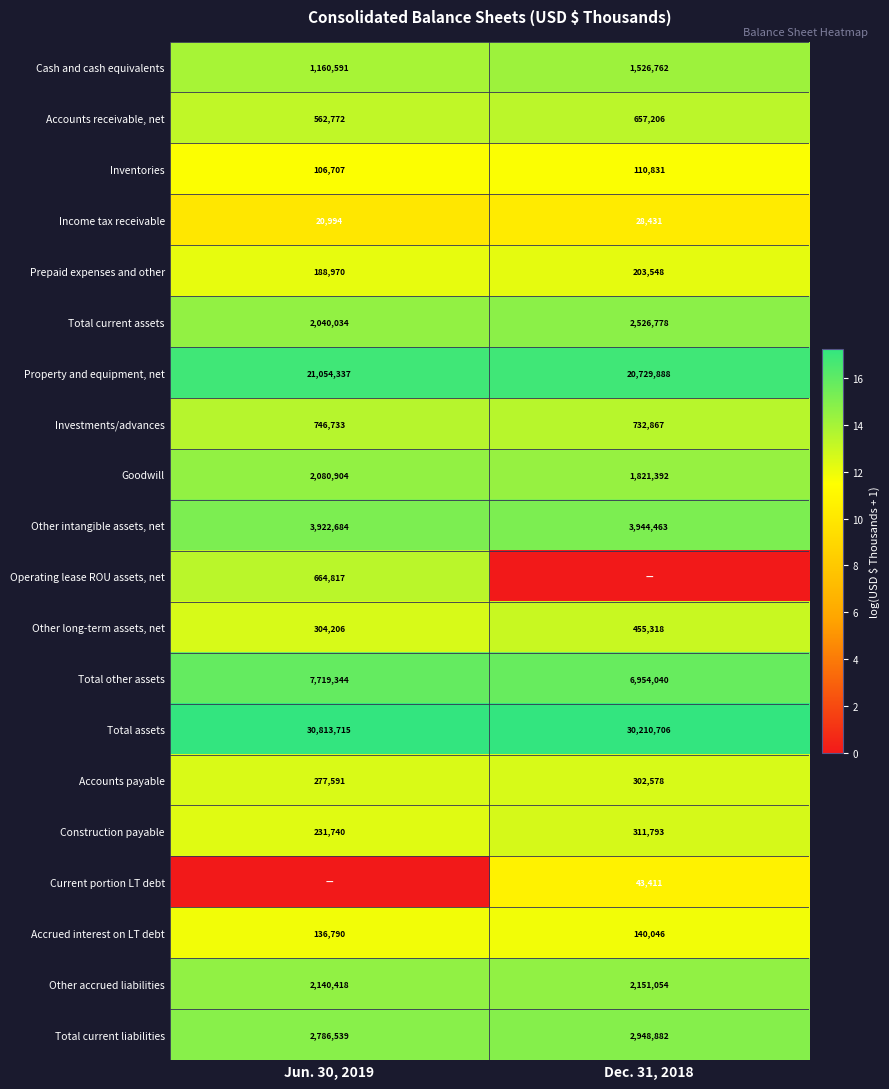

The value of Current portion LT debt at Dec. 31, 2018 is 43411. True or false?

True